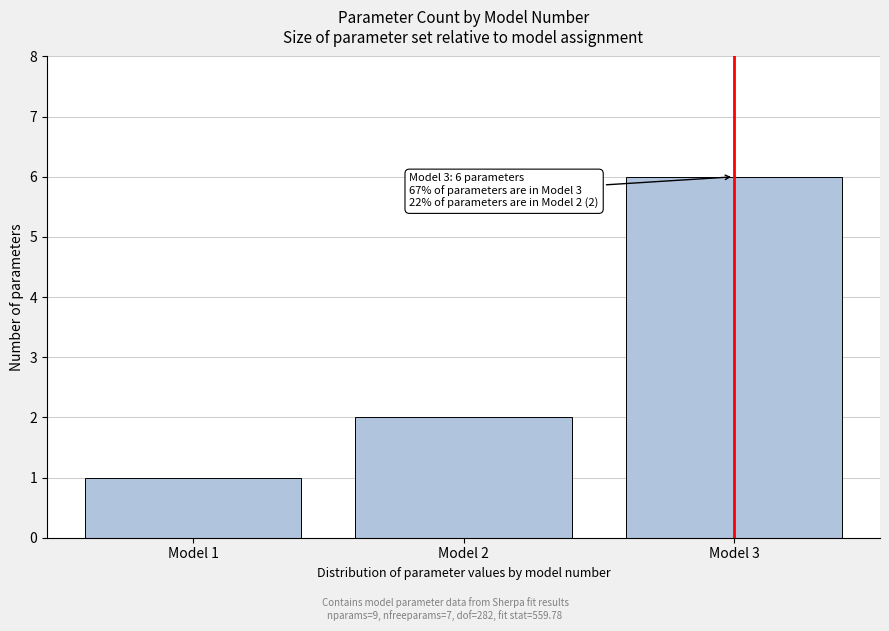

Reading left to right, extract all data points from this chart.

1	2	6